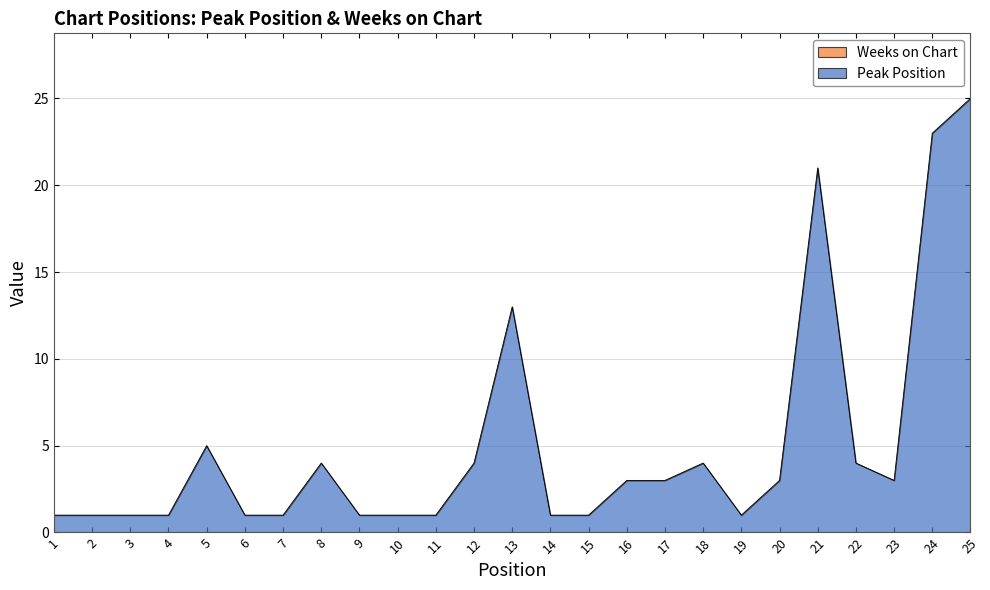

What is the difference between the maximum and minimum values?

24